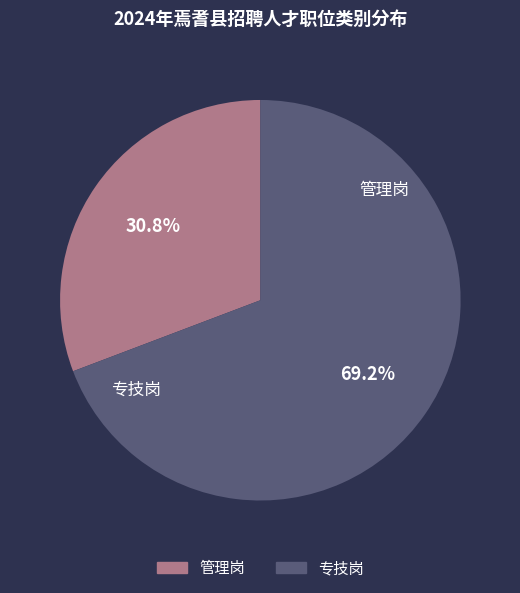

What is the largest slice in the pie chart?

专技岗